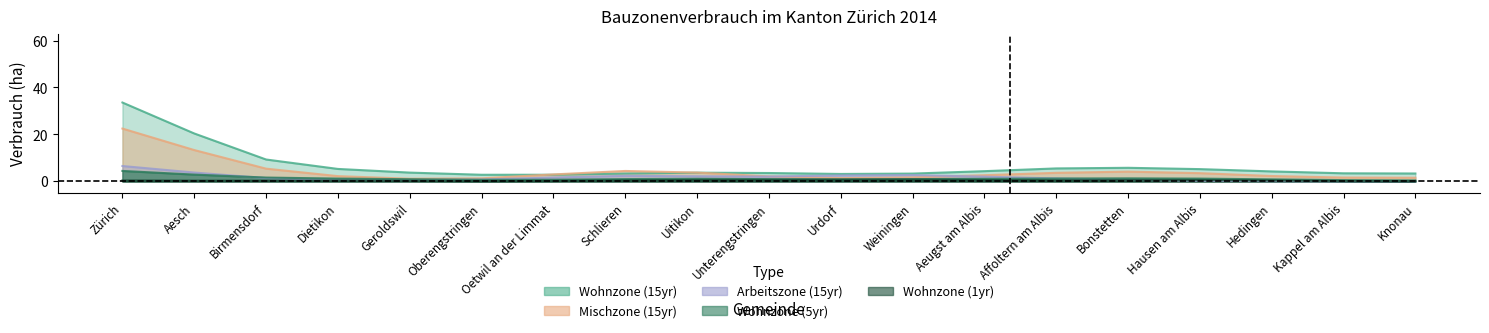

How many times do Wohnzone (15yr) and Arbeitszone (15yr) cross each other?

4